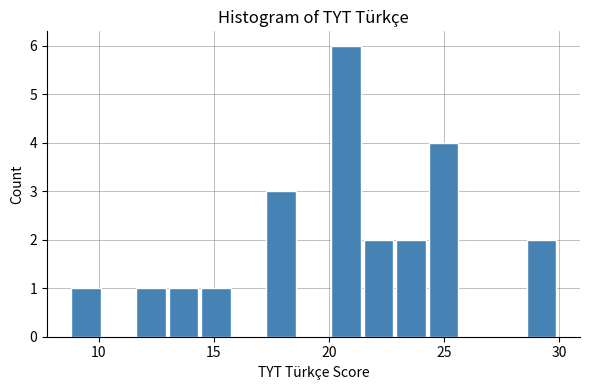

Around what value on the x-axis is the tallest bar? Give the approximate position of its centre, as read against the axis.

20.5